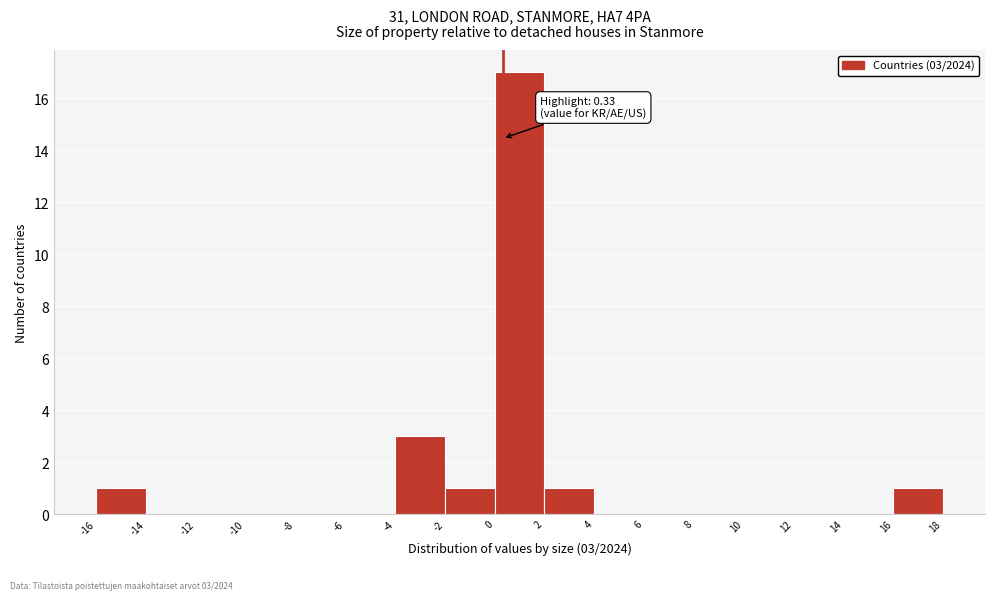

Which range on the x-axis has the tallest bar?

0 to 2